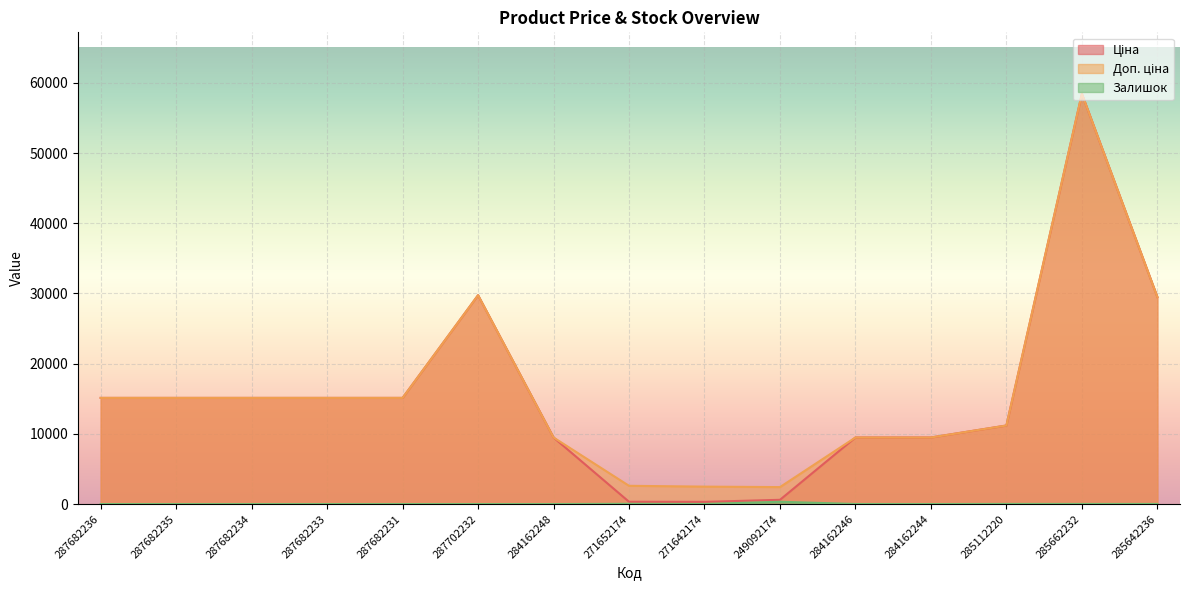

In Залишок, how many points are lower than both neighbors (excluding endpoints)?

2